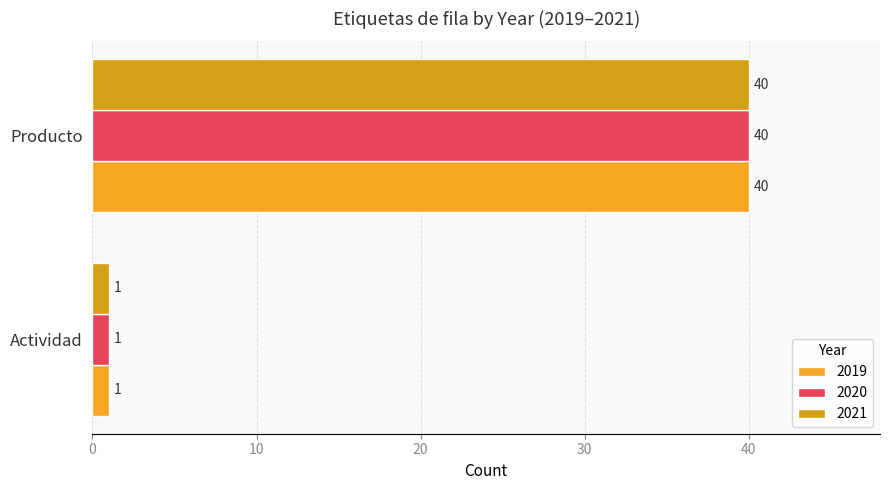

What are all the series names shown in the legend?

2019, 2020, 2021